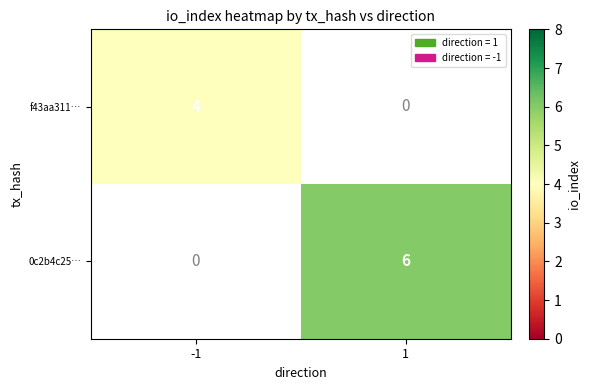

Is the value of 0c2b4c25… at 1 greater than the value of f43aa311… at -1?

Yes